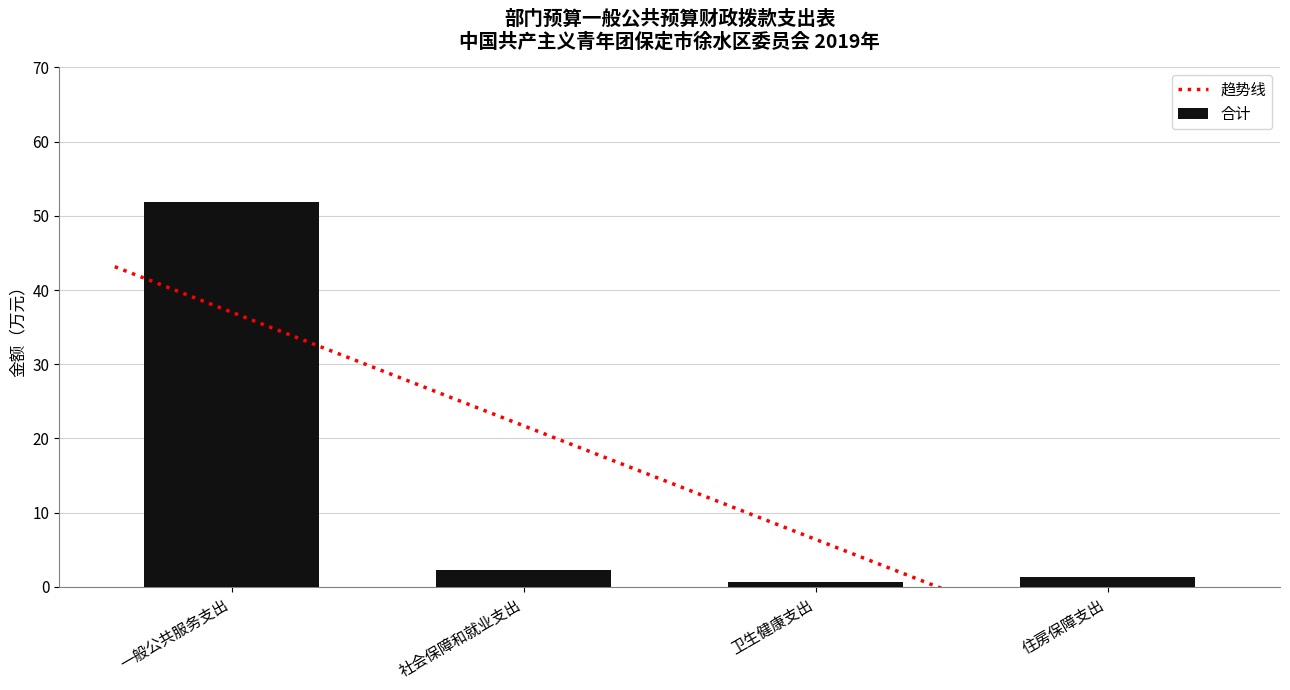

Read the 合计 value at 一般公共服务支出.

51.9